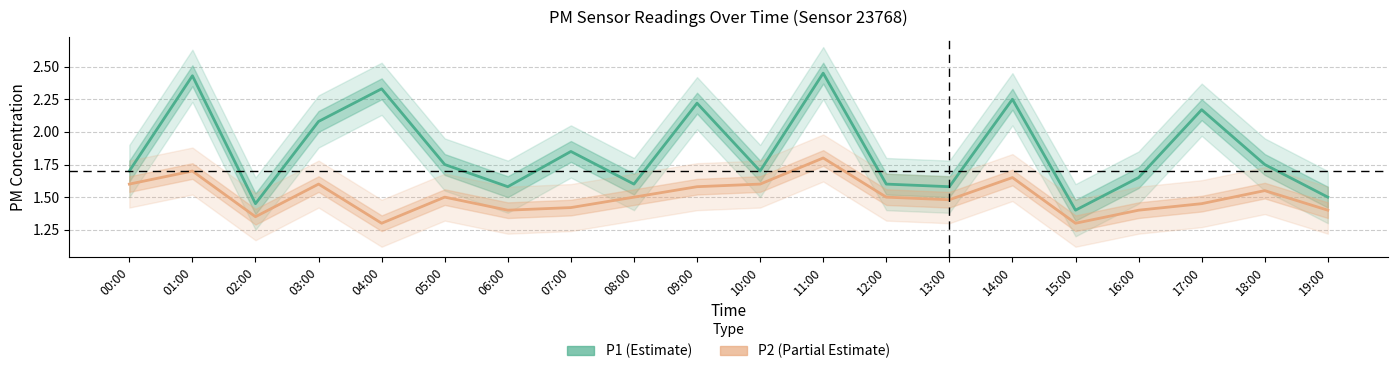

What is the sum of all P2 values?

30.1